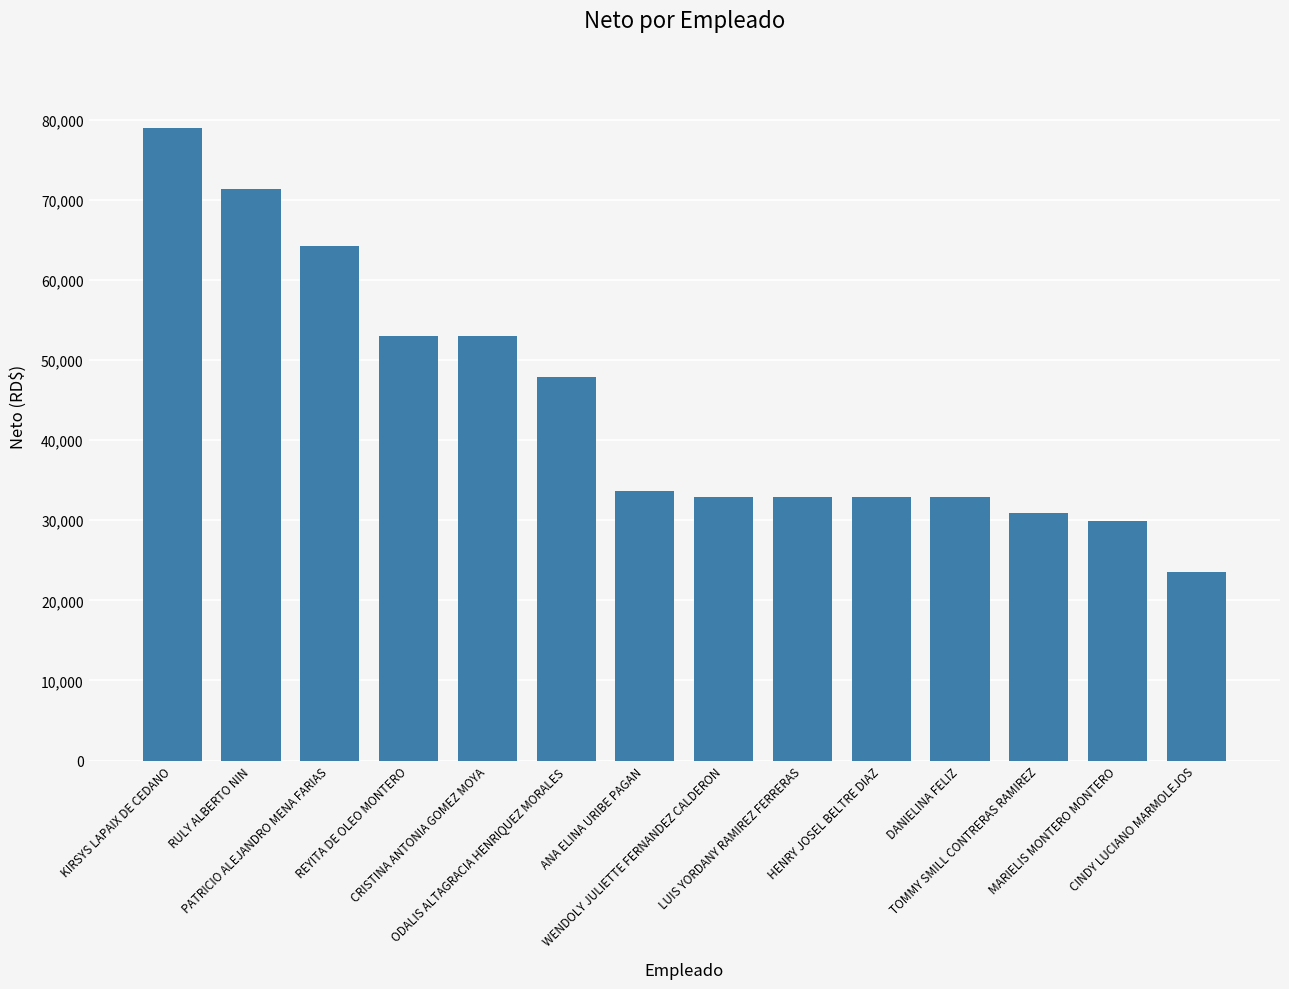

At which category does the chart reach its minimum across all series?

CINDY LUCIANO MARMOLEJOS